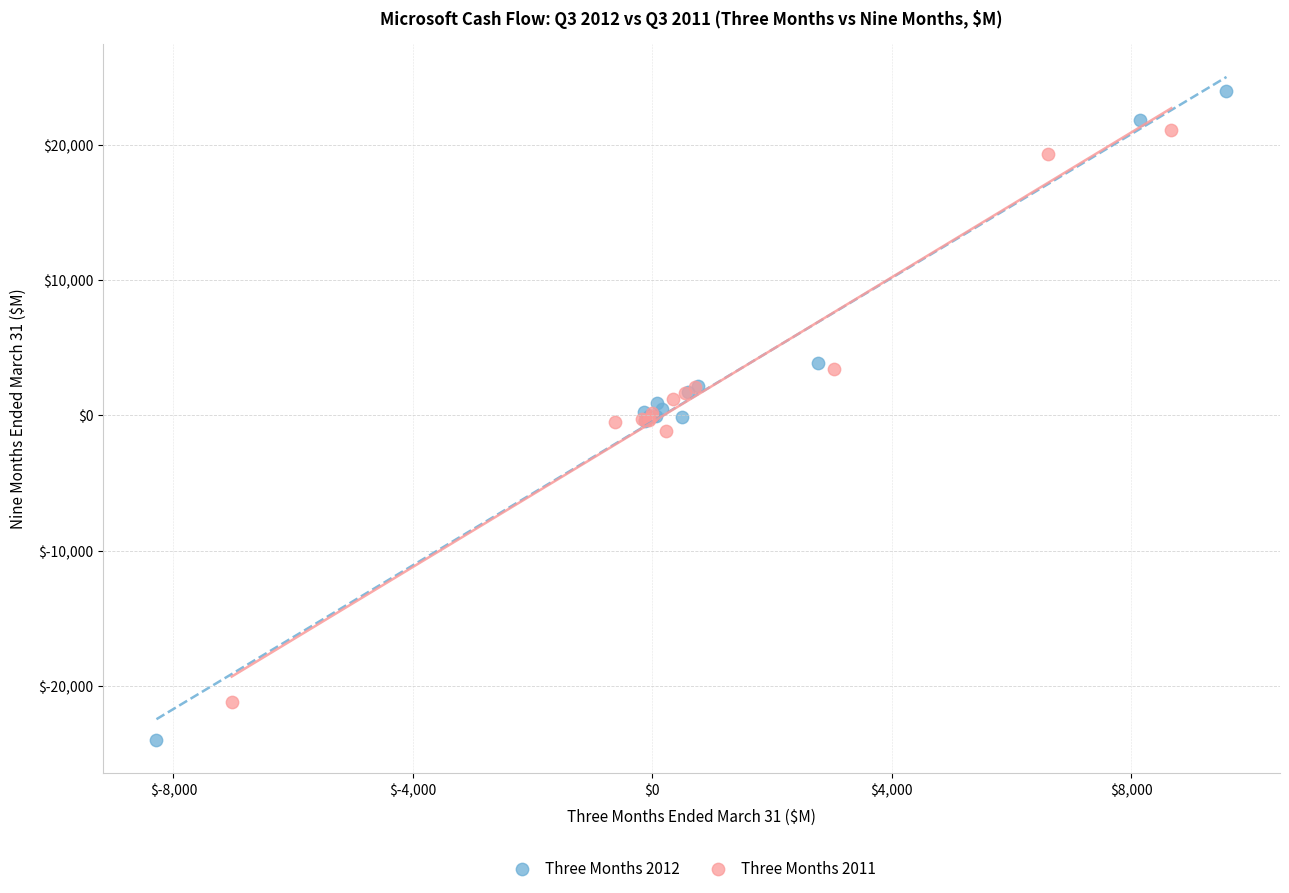

Which series has the largest Y range (max minus min)?

Three Months 2012